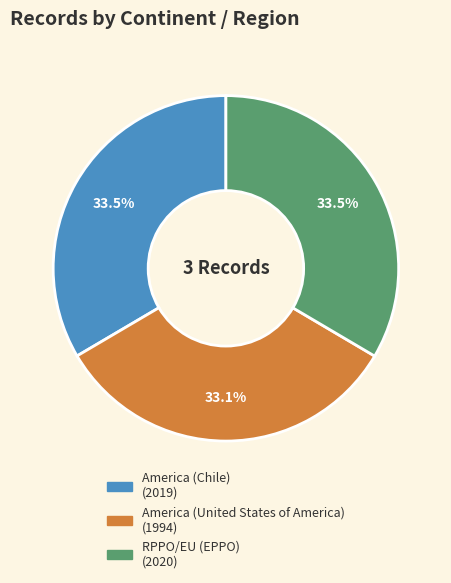

The America (United States of America) slice represents 41% of the pie. True or false?

False